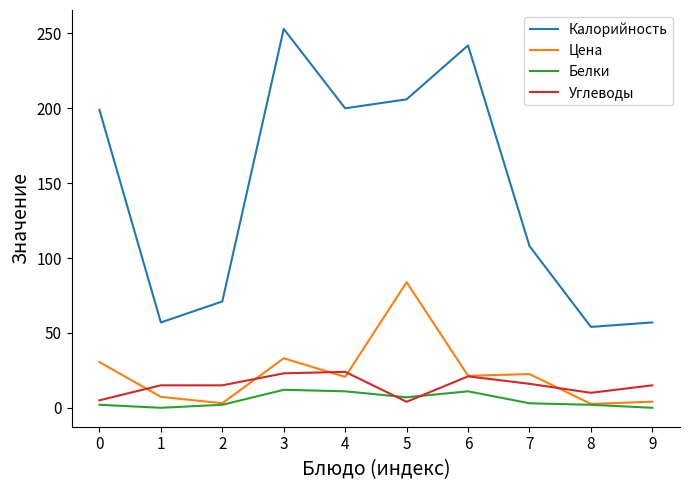

Read the Калорийность value at 0.

199.0